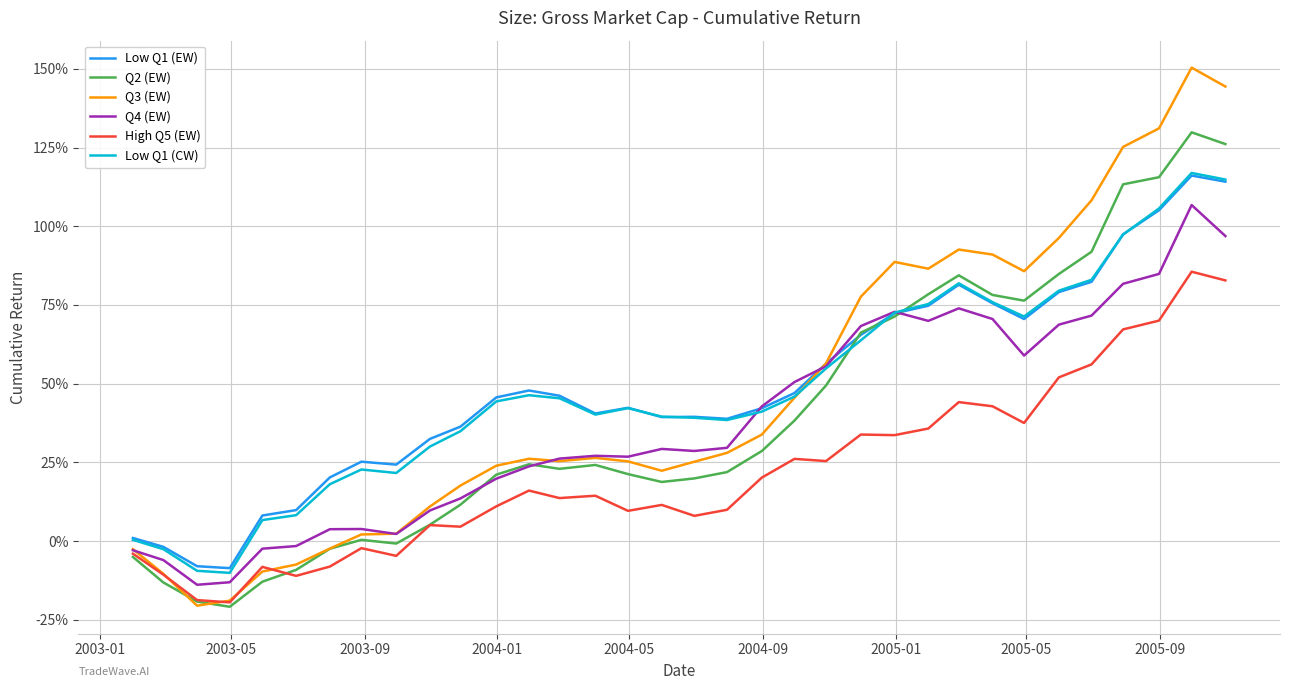

Which series has the largest range (max minus min)?

Q3 (EW)